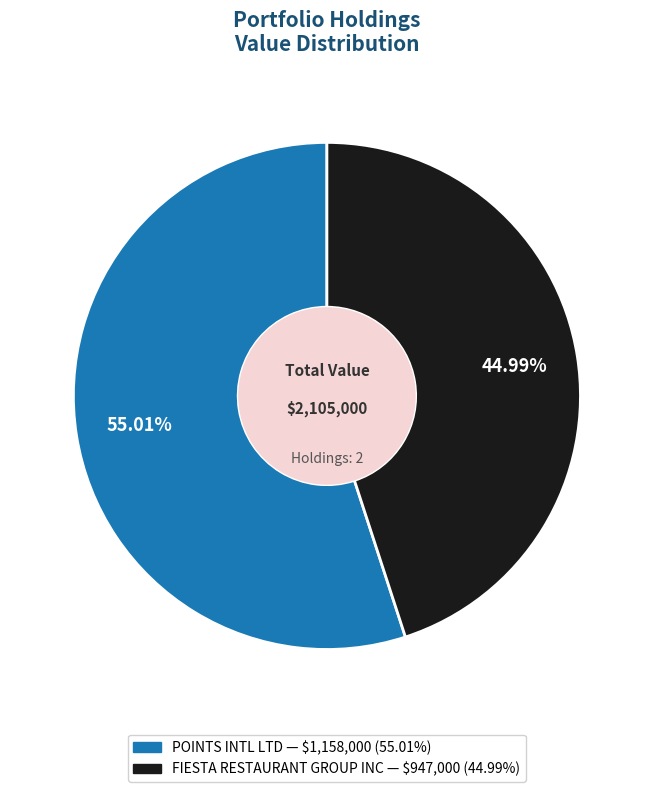

How many slices are in this pie chart?

2